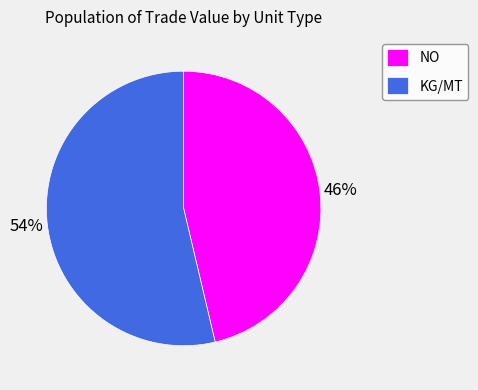

How many slices are in this pie chart?

2